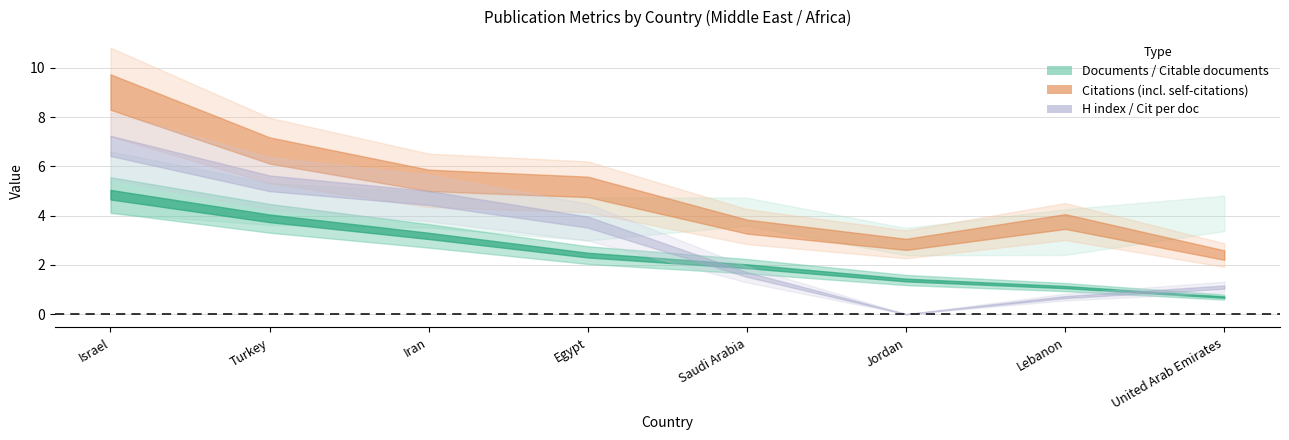

Is the value of Citations per document at Israel greater than the value of Citations at Turkey?

No